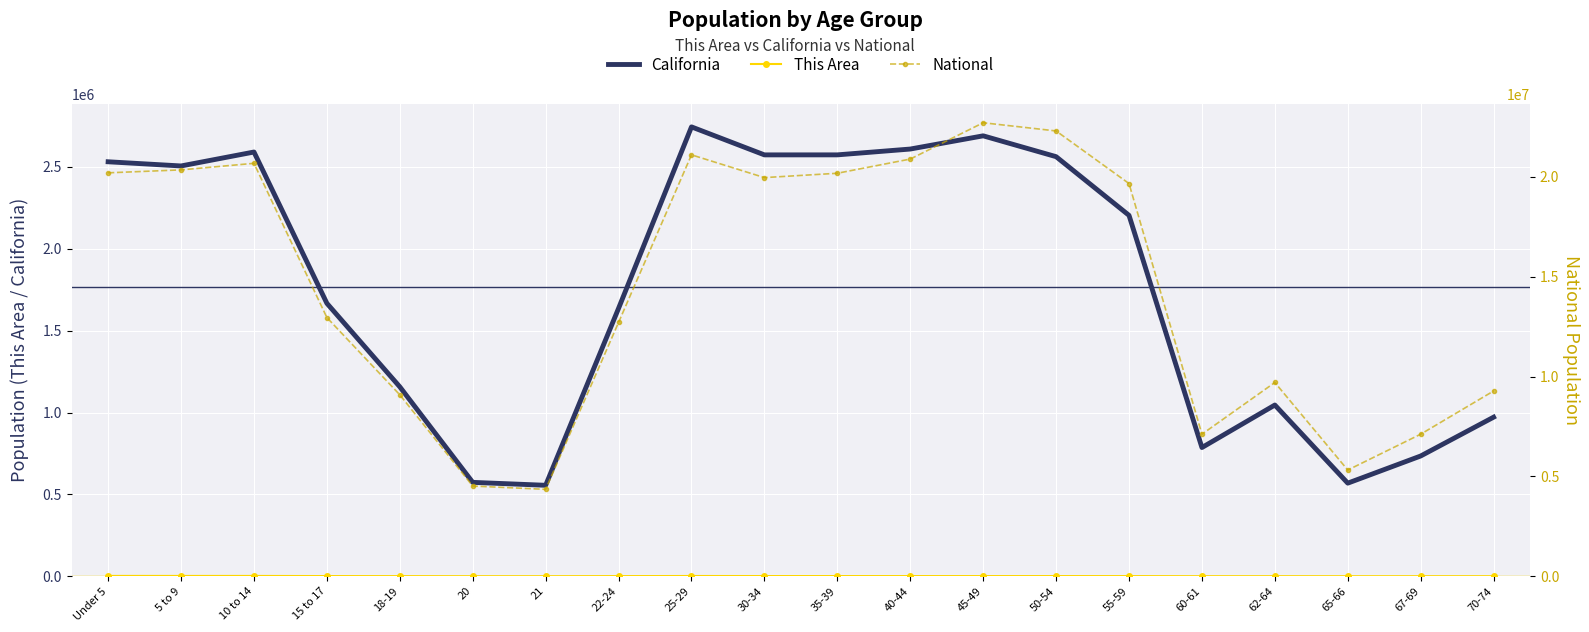

Reading left to right, what are all the values shown in this chart?

California: Under 5=2531333	5 to 9=2505839	10 to 14=2590930	15 to 17=1666938	18-19=1157002	20=573642	21=555775	22-24=1636532	25-29=2744409	30-34=2573468	35-39=2573579	40-44=2609131	45-49=2689819	50-54=2562552	55-59=2204296	60-61=786276	62-64=1045921	65-66=568817	67-69=734741	70-74=971778
This Area: Under 5=2357	5 to 9=2276	10 to 14=2259	15 to 17=1460	18-19=992	20=424	21=421	22-24=1174	25-29=1923	30-34=1603	35-39=1510	40-44=1411	45-49=1413	50-54=1402	55-59=1214	60-61=410	62-64=518	65-66=319	67-69=383	70-74=525
National: Under 5=20201362	5 to 9=20348657	10 to 14=20677194	15 to 17=12954254	18-19=9086089	20=4519129	21=4354294	22-24=12712576	25-29=21101849	30-34=19962099	35-39=20179642	40-44=20890964	45-49=22708591	50-54=22298125	55-59=19664805	60-61=7113727	62-64=9704197	65-66=5319902	67-69=7115361	70-74=9278166